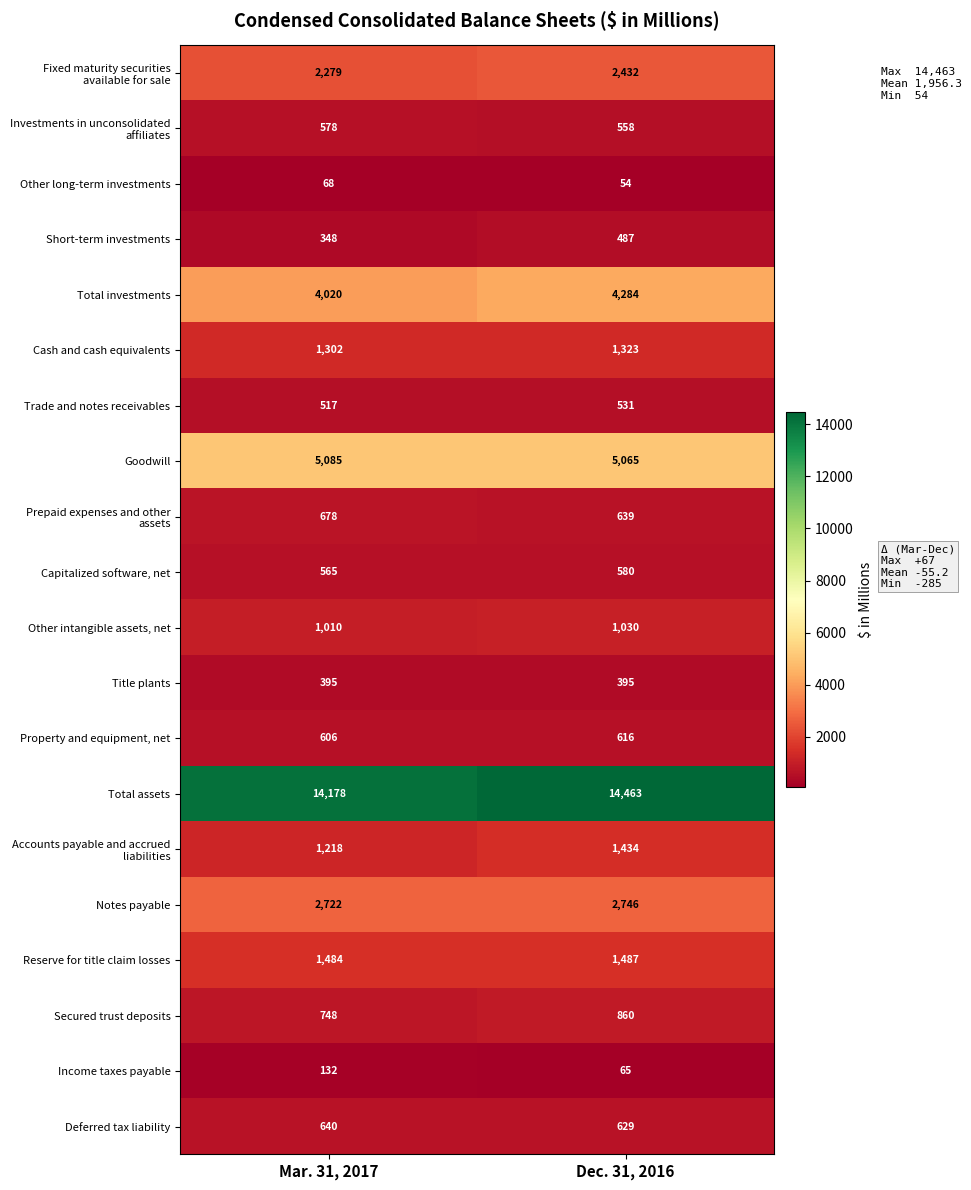

At which label does Notes payable reach its peak?

Dec. 31, 2016